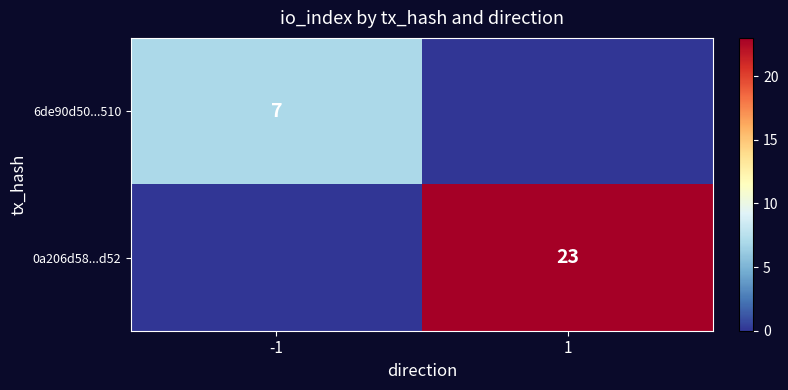

Is the value of 6de90d50...510 at -1 greater than the value of 0a206d58...d52 at 1?

No